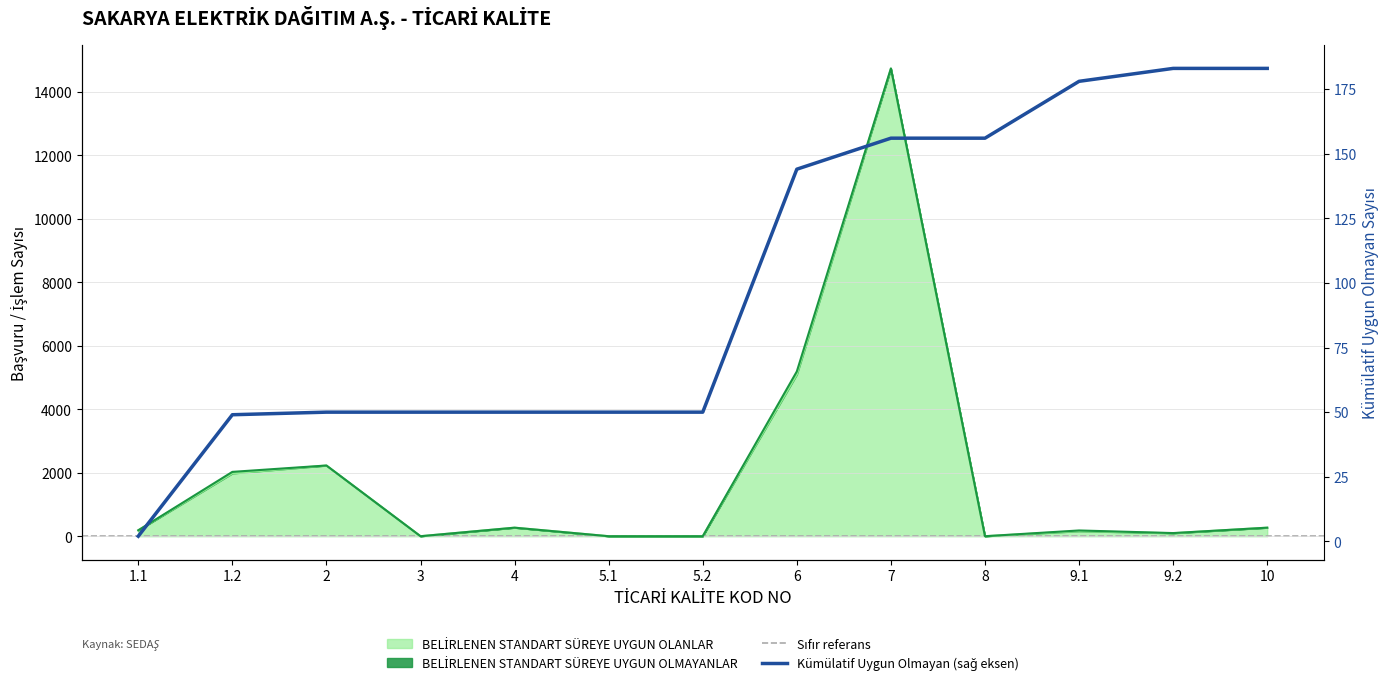

Reading left to right, list all the values displayed in this chart.

1.1=185	1.2=1980	2=2227	3=0	4=269	5.1=0	5.2=0	6=5097	7=14727	8=0	9.1=159	9.2=94	10=269